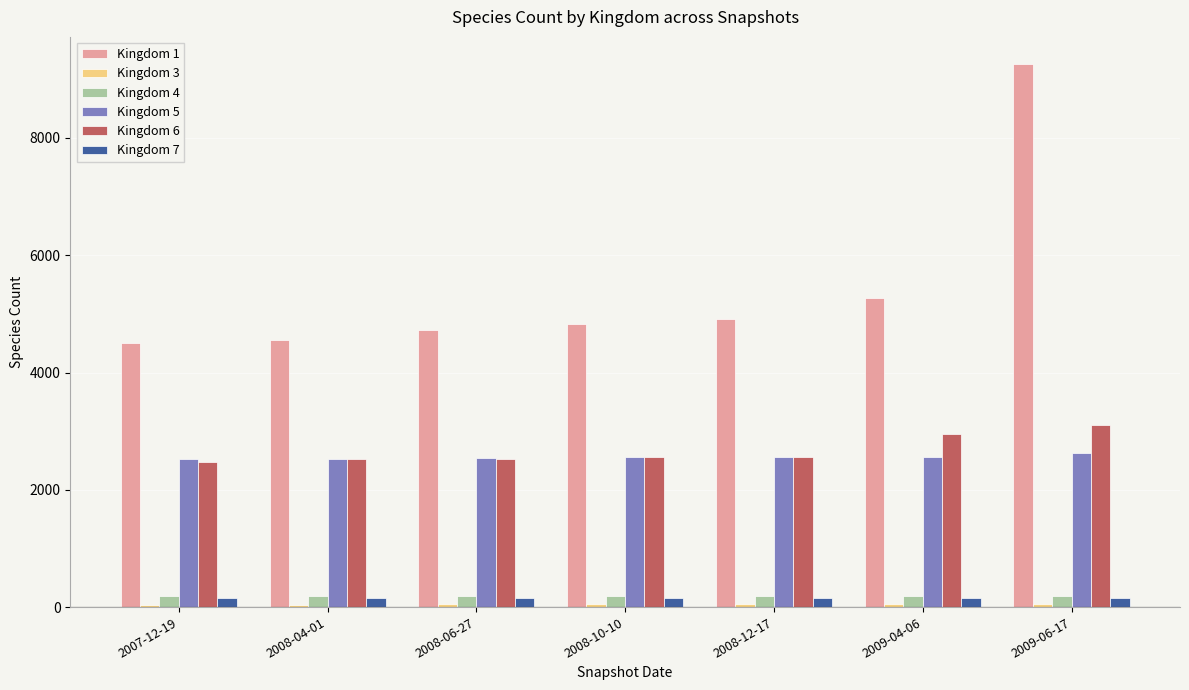

Which series has the largest total across all categories?

Kingdom 1